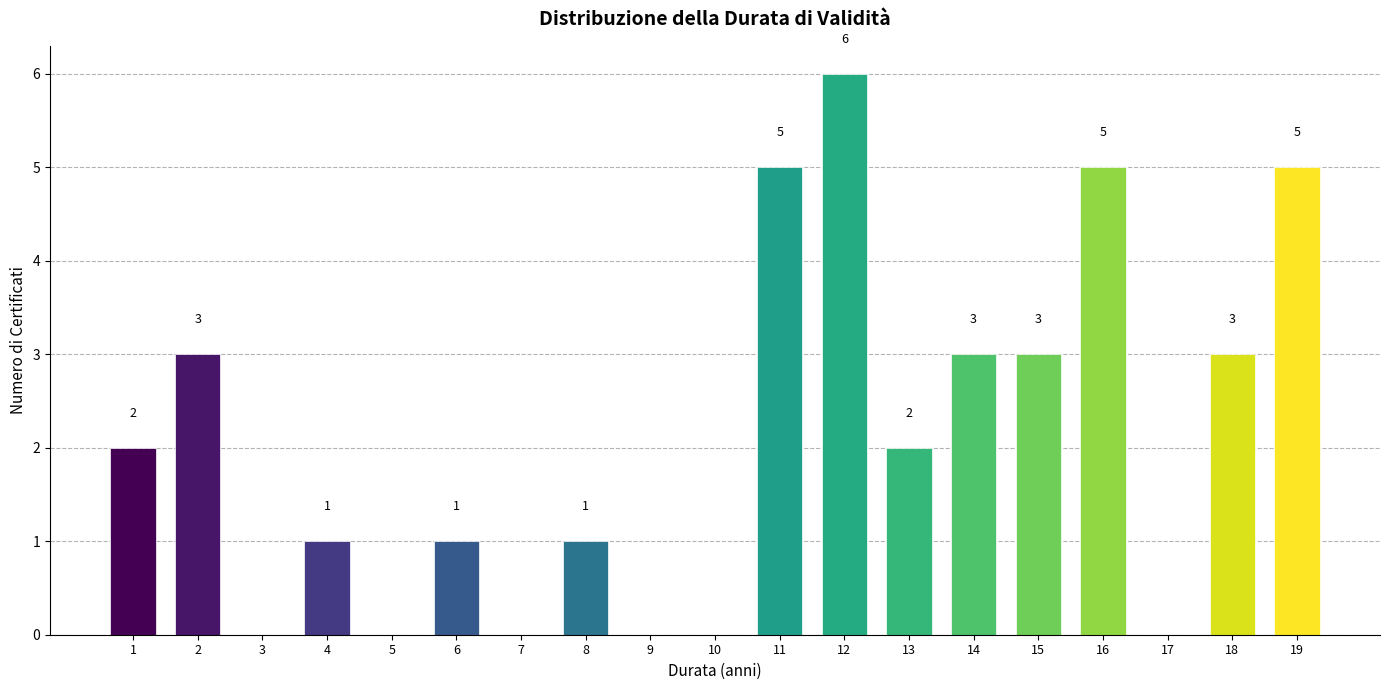

Reading left to right, transcribe all the data shown in this chart.

1=2	2=3	3=0	4=1	5=0	6=1	7=0	8=1	9=0	10=0	11=5	12=6	13=2	14=3	15=3	16=5	17=0	18=3	19=5